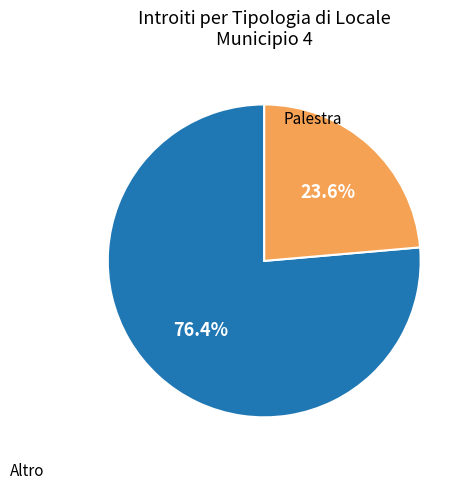

Is there a majority slice in this chart?

Yes